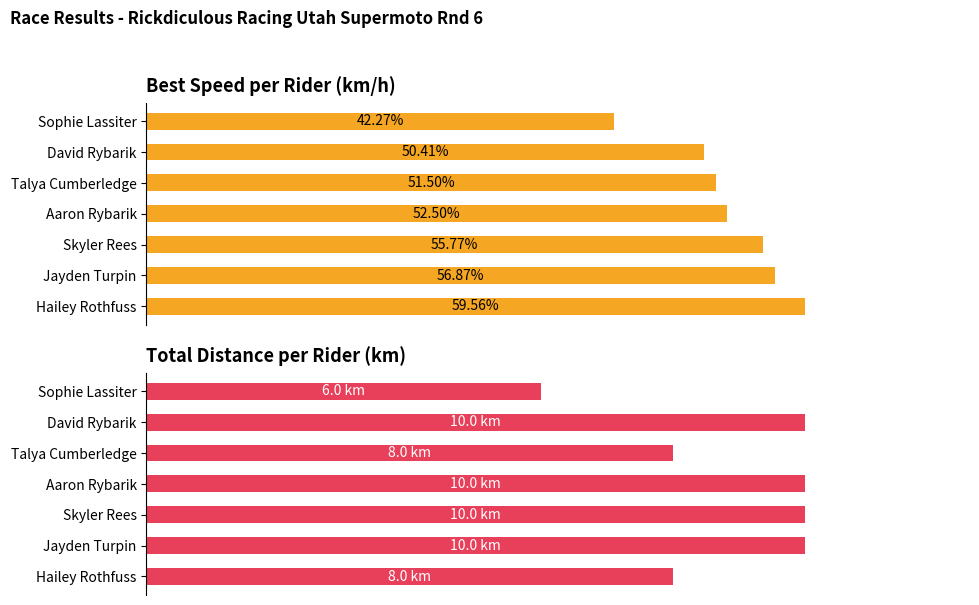

What is the sum of the Best Speed values at 0 and 5?

110.0